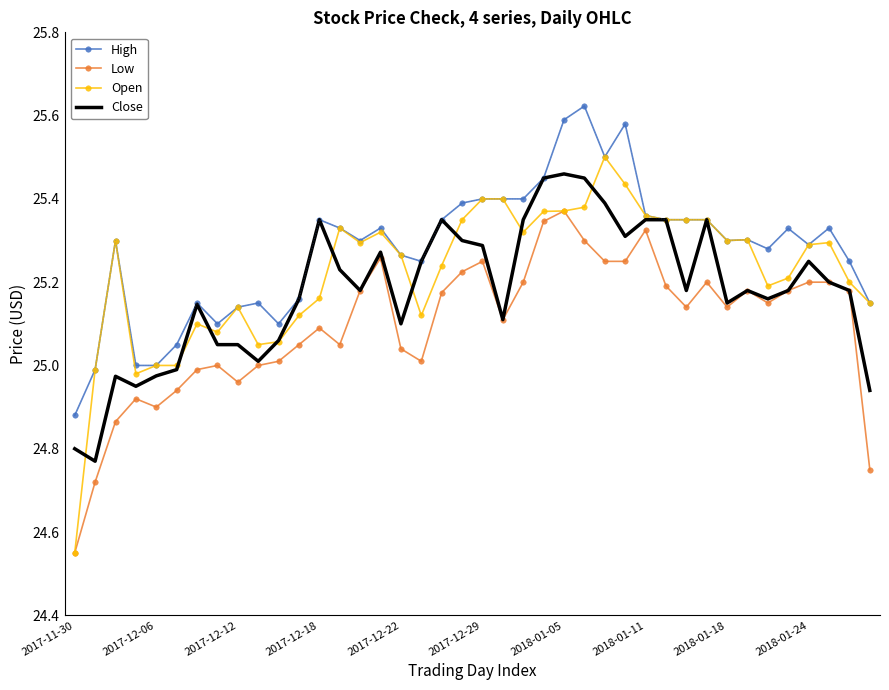

Rank the series by their average value, from lowest to highest.

Low, Close, Open, High